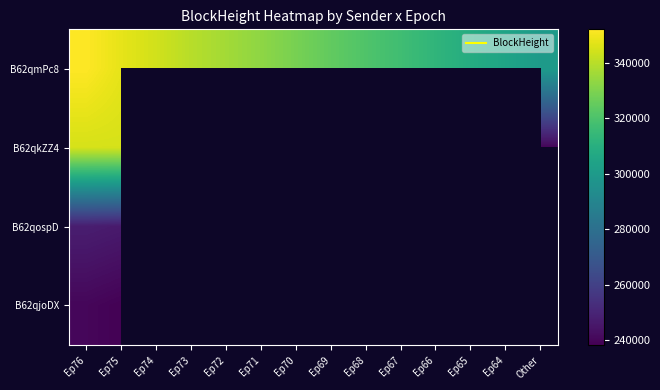

At how many categories does at least one series exceed 249438?

14